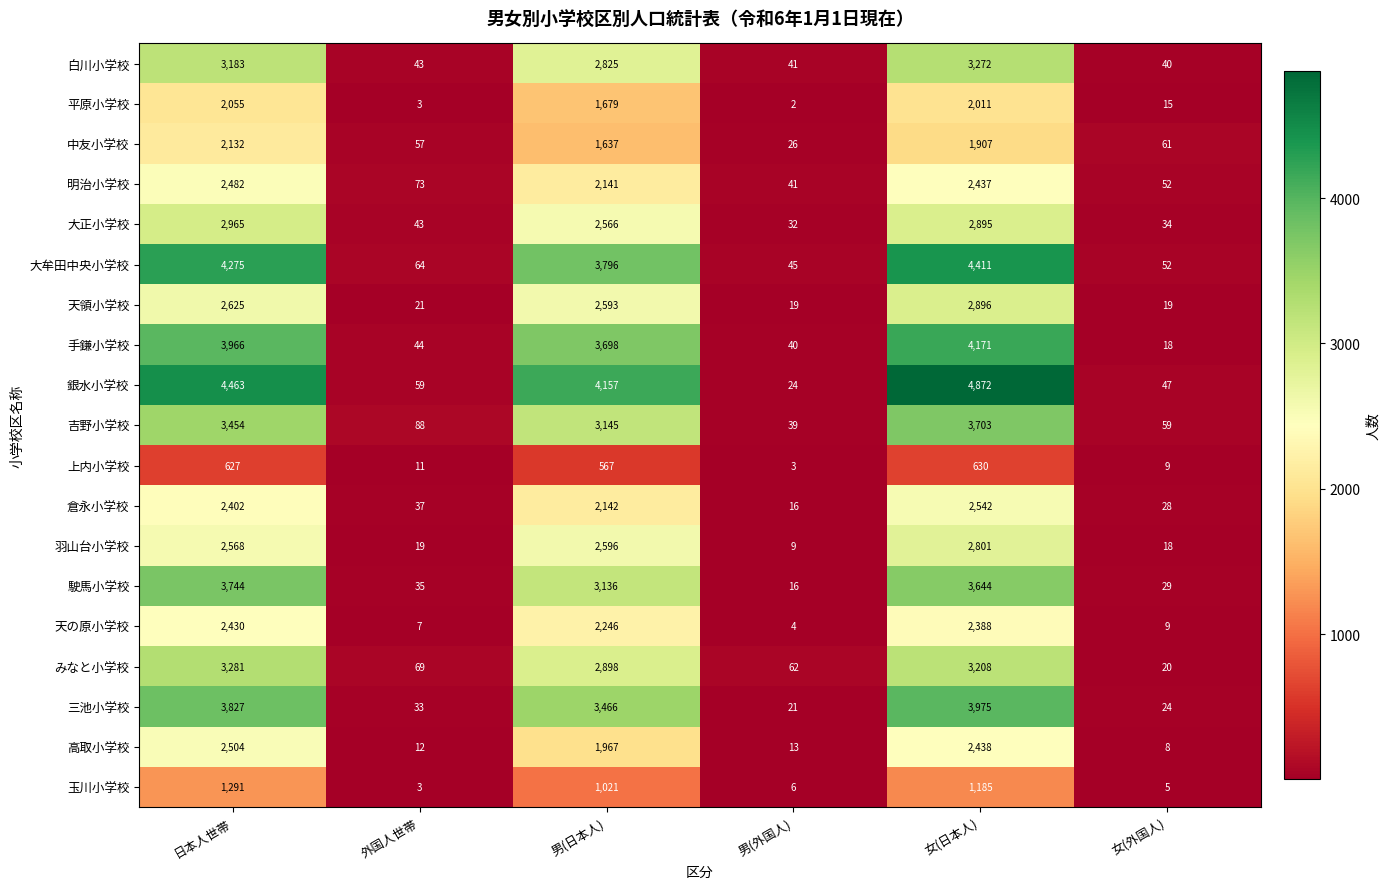

Read the 玉川小学校 value at 女(日本人), to the nearest 50.

1200